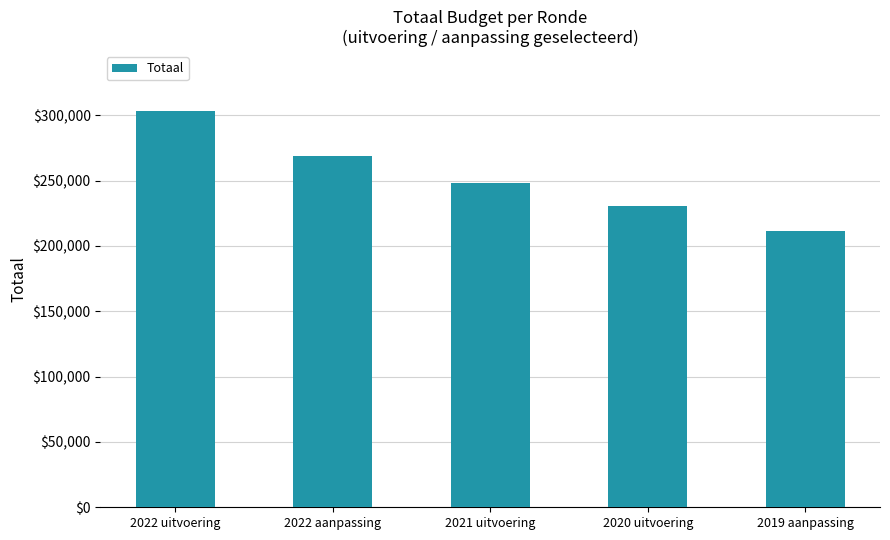

Count the number of categories in the chart.

5